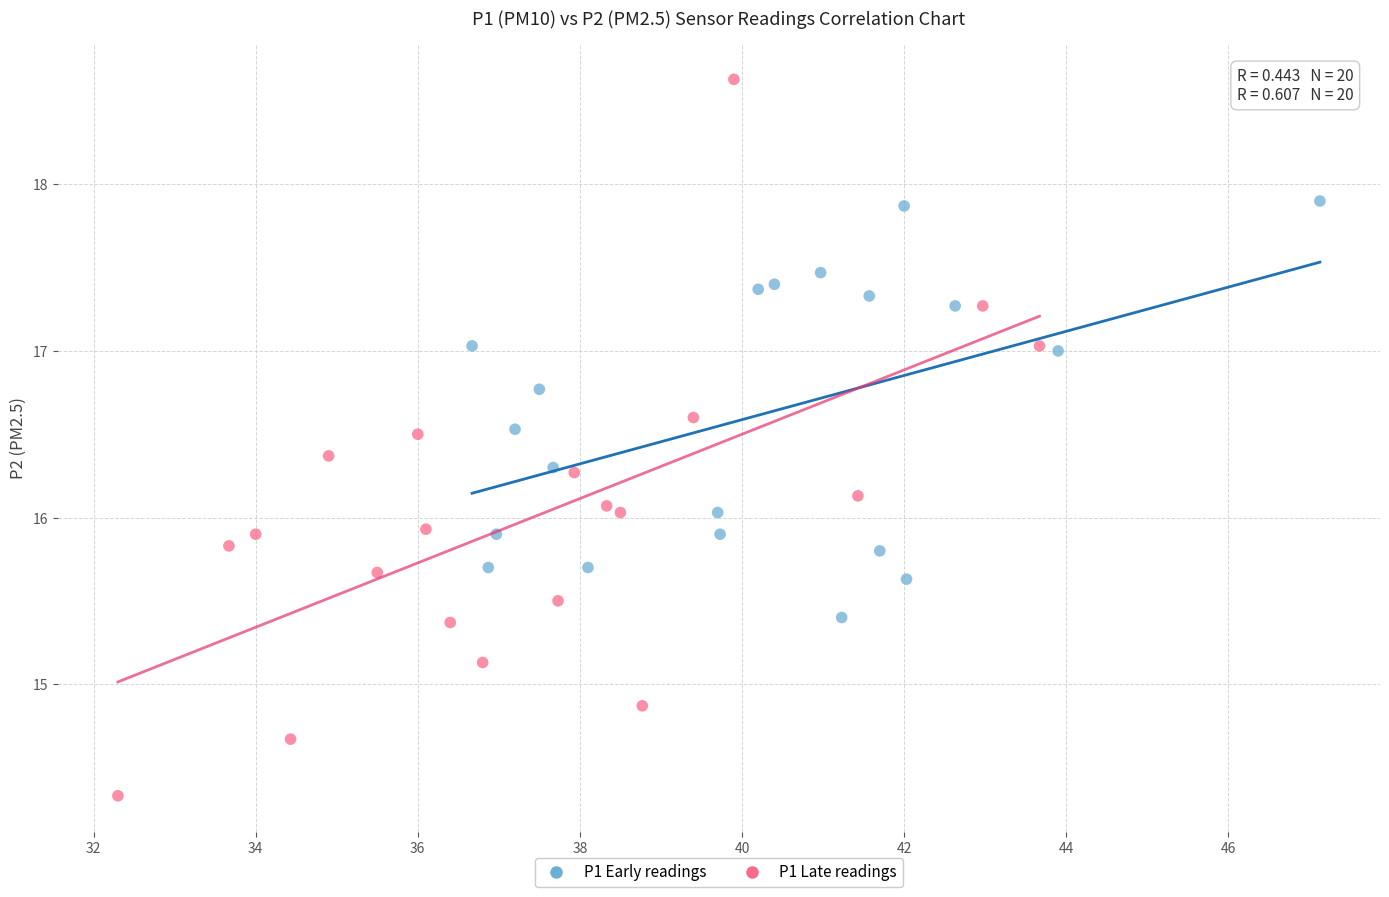

Which series reaches the minimum Y coordinate?

P1 Late readings